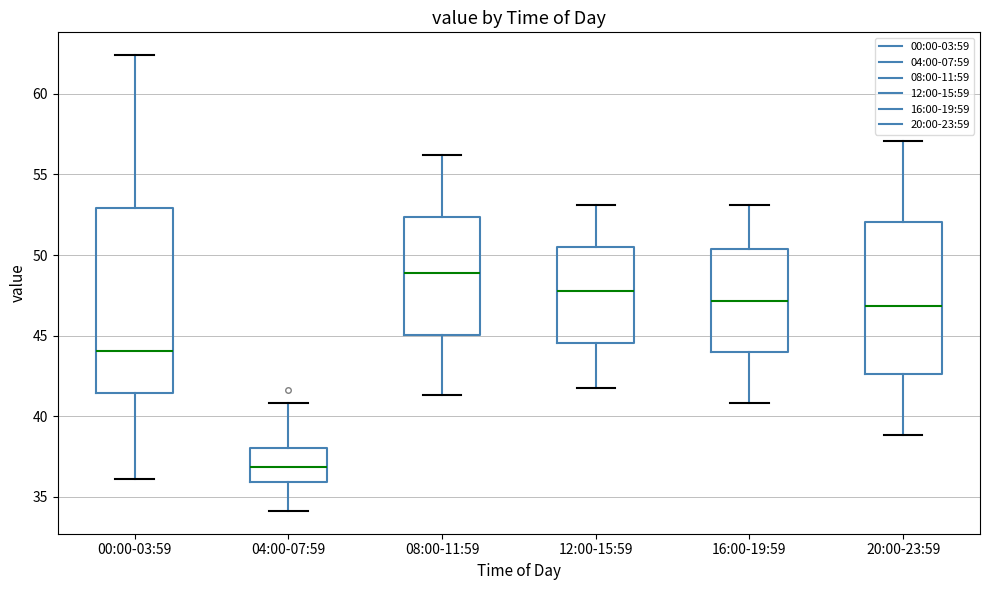

Where is the lower edge of the box for 04:00-07:59 on the y-axis? The values are not printed on the chart, so give them approximately, as read against the axis.

36.0